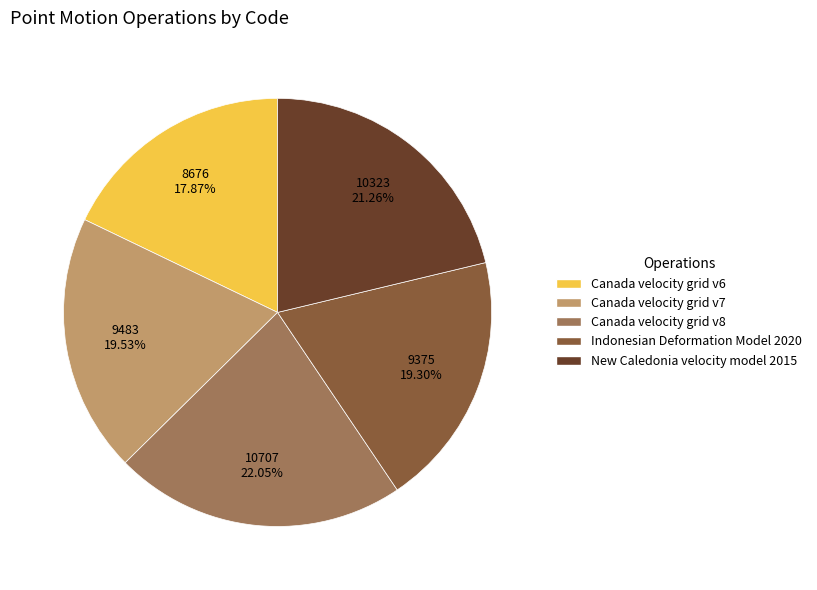

What is the total percentage of Canada velocity grid v7 and New Caledonia velocity model 2015?

40.8%